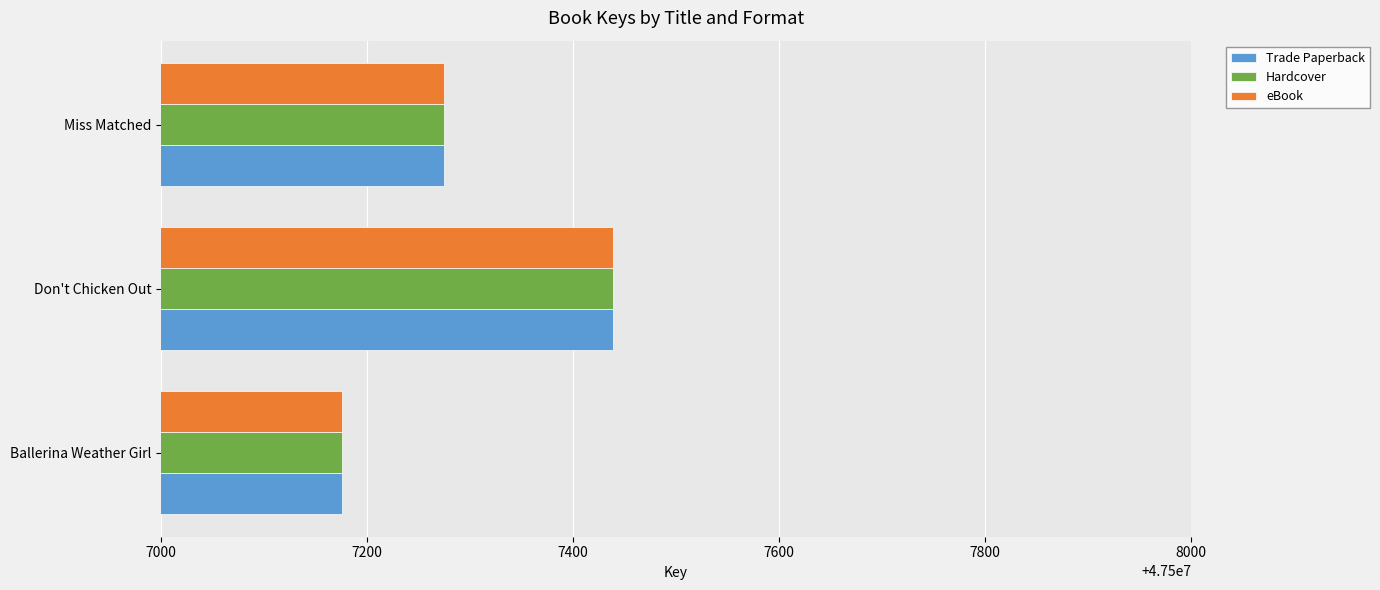

Is it true that Trade Paperback equals 69825459 at Miss Matched?

False